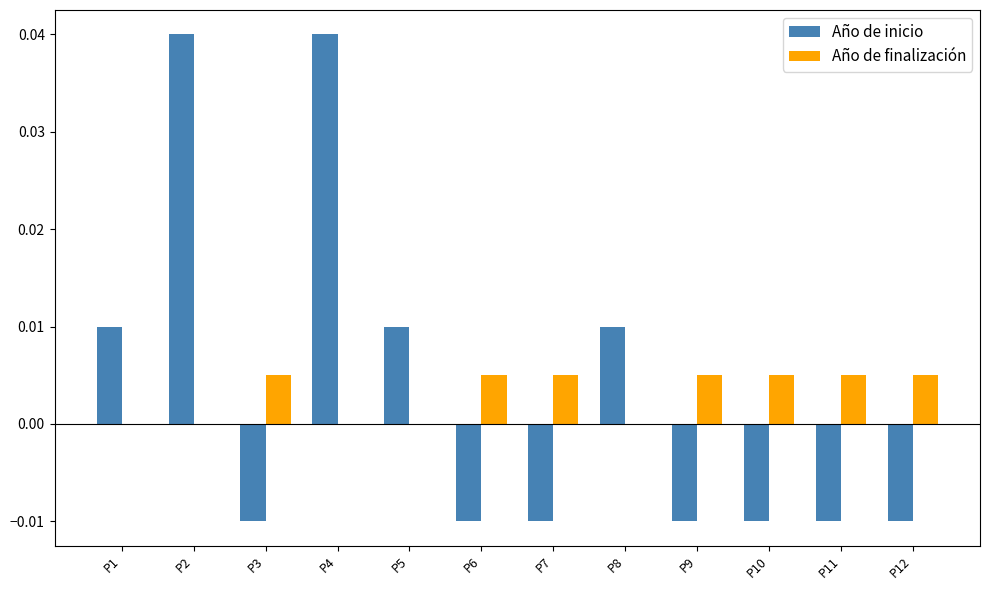

The Año de inicio series shows -0.0 at P11. True or false?

True